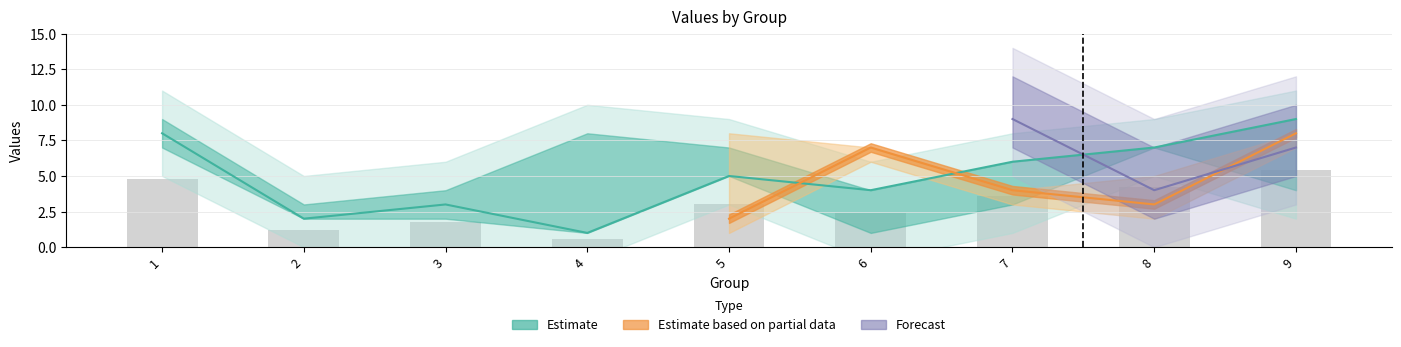

Is it true that col_3 equals 12 at 1?

False